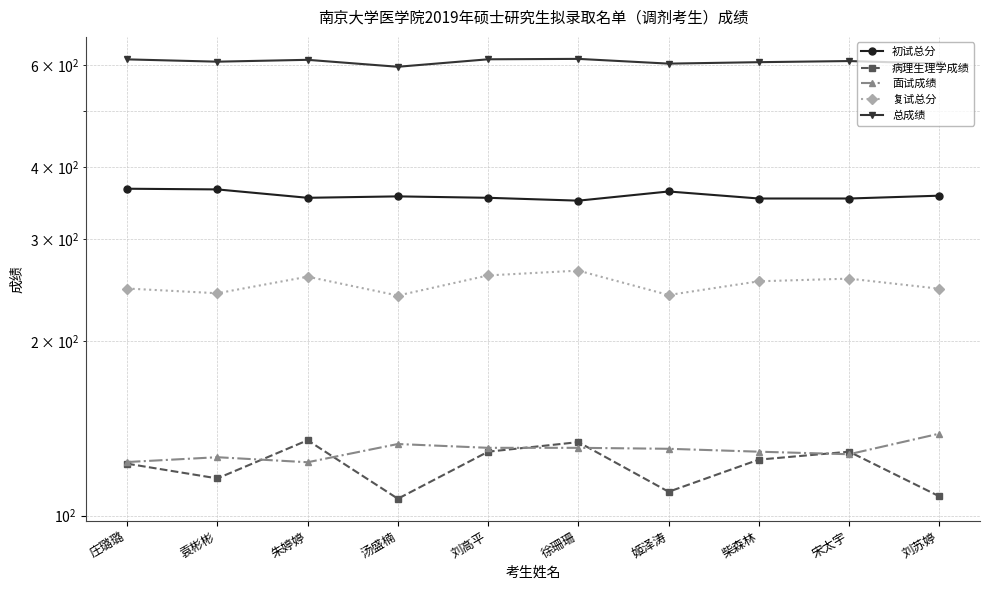

Reading left to right, transcribe all the data shown in this chart.

初试总分: 367.0	366.0	354.0	356.0	354.0	350.0	363.0	353.0	353.0	357.0
病理生理学成绩: 123.0	116.0	135.0	107.0	129.0	134.0	110.0	125.0	129.0	108.0
面试成绩: 123.8	126.2	123.7	133.0	131.0	131.0	130.5	129.0	127.7	138.6
复试总分: 246.8	242.2	258.7	240.0	260.0	265.0	240.5	254.0	256.7	246.6
总成绩: 613.8	608.2	612.7	596.0	614.0	615.0	603.5	607.0	609.7	603.6